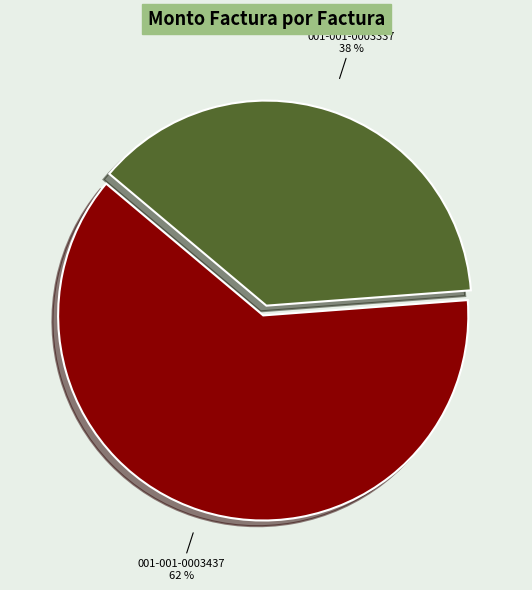

What percentage is the 001-001-0003337 slice, to the nearest percent?

38%